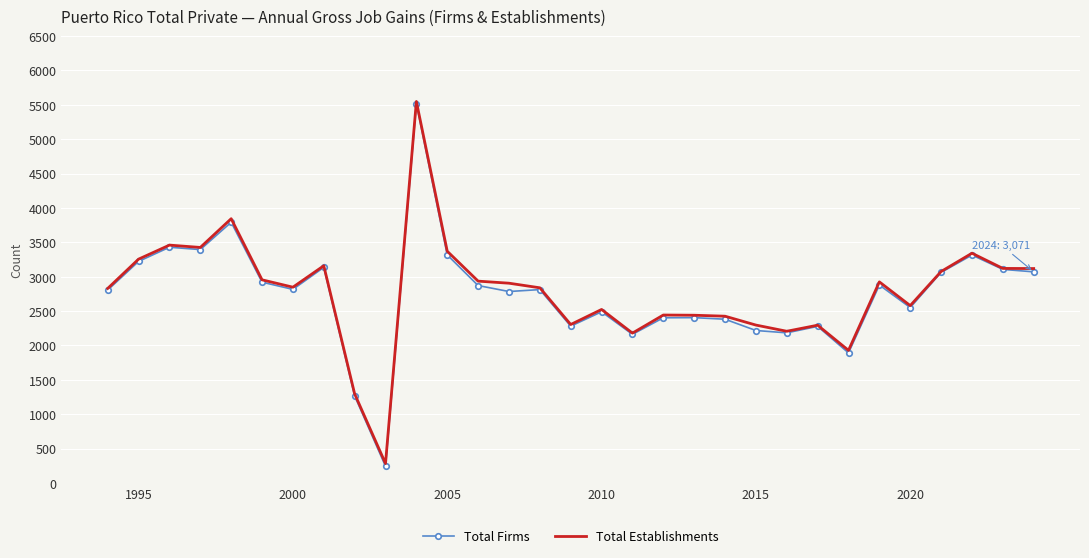

What is the maximum value for Total Establishments?

5549